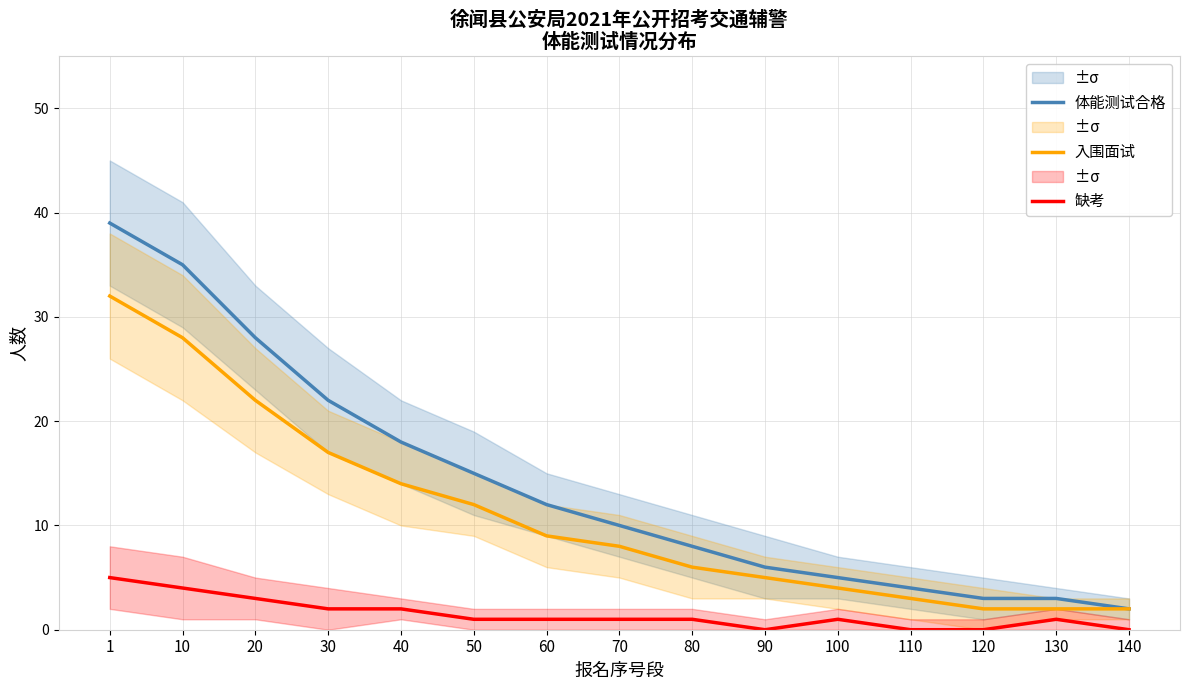

Which series has the widest spread of values?

体能测试合格